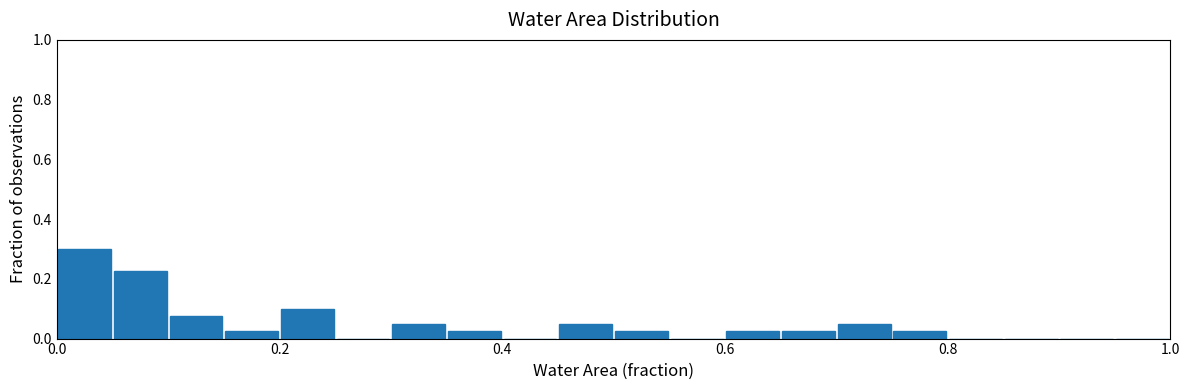

Around what value on the x-axis is the tallest bar? Give the approximate position of its centre, as read against the axis.

0.02